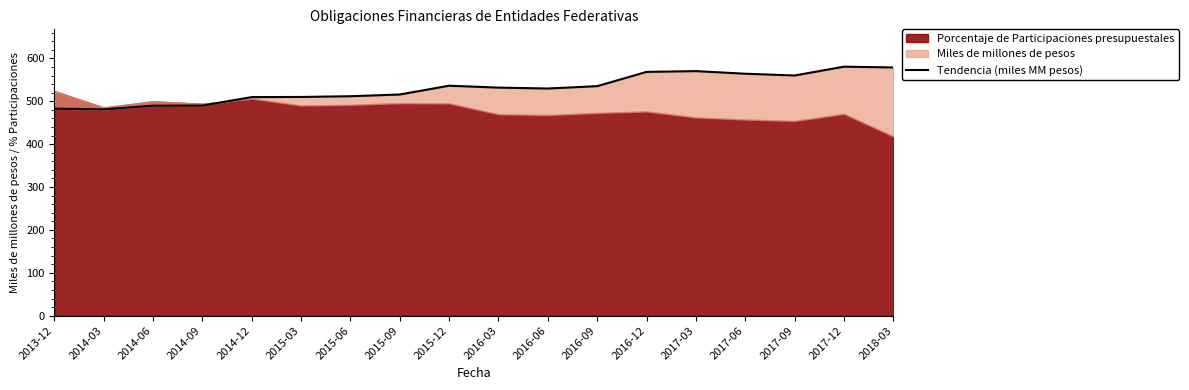

What position from the left is 2016-12?

13